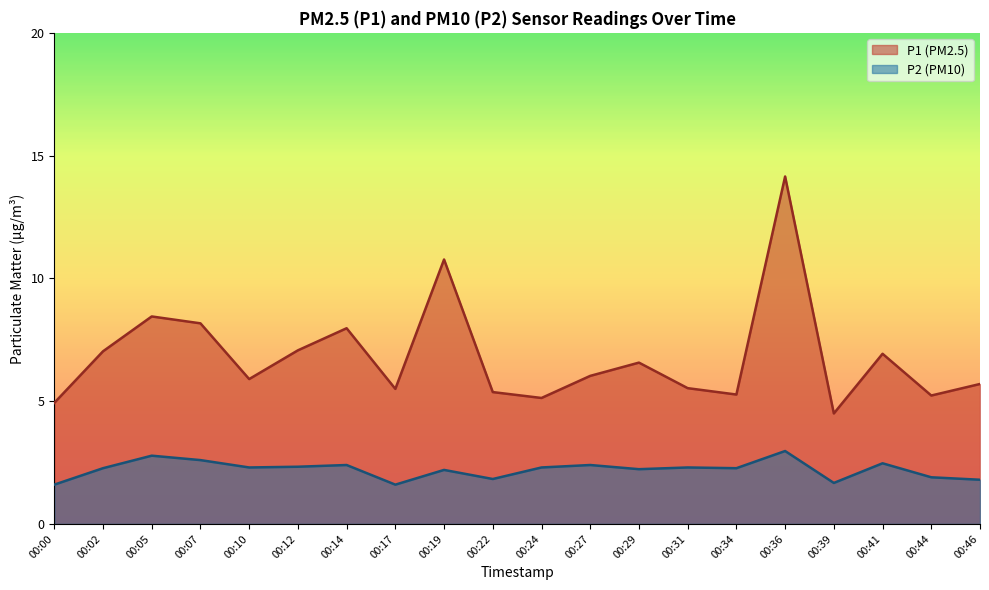

What is the total value across all series at 00:29?

8.8